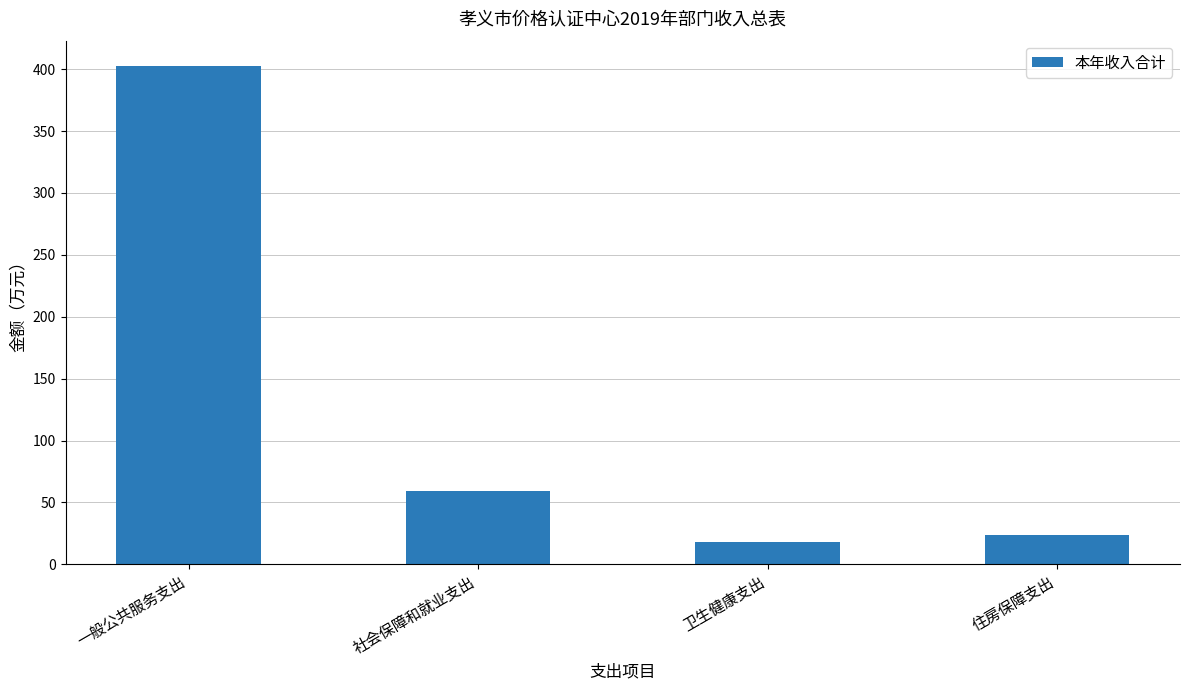

What is the change in value from 一般公共服务支出 to 住房保障支出?

-379.1